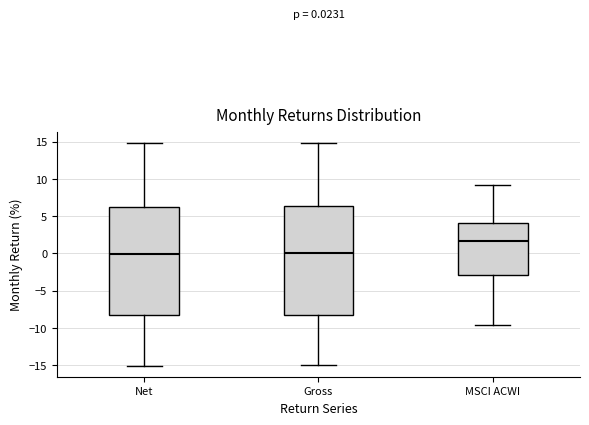

Which box's median line is the highest?

MSCI ACWI